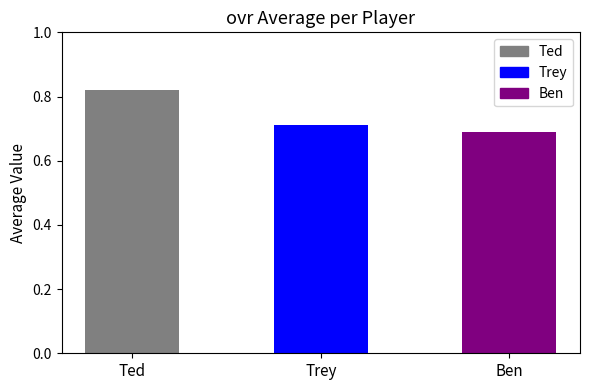

What position from the right is Ted?

3